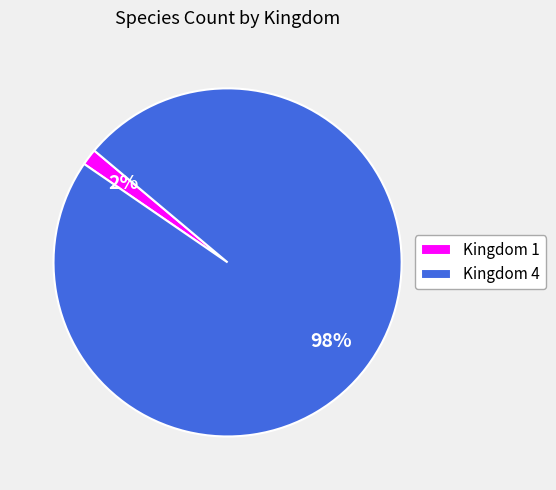

Is there a majority slice in this chart?

Yes